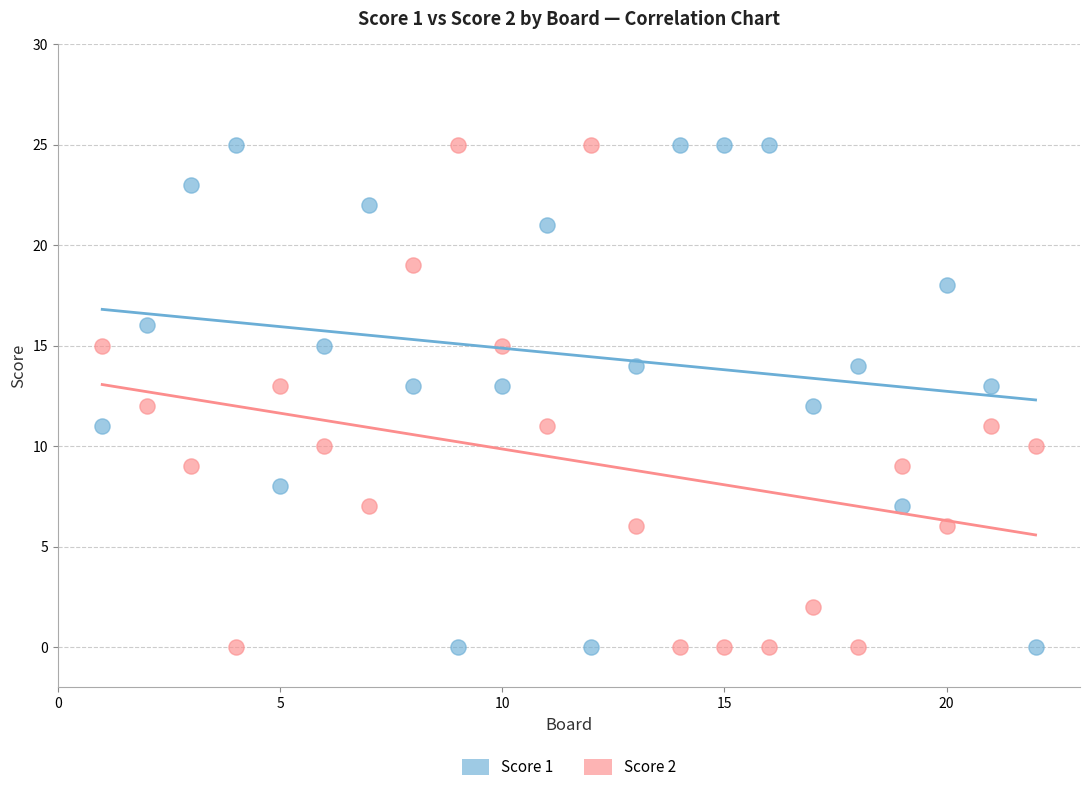

What is the X range (max minus min) for the scatter plot?

21